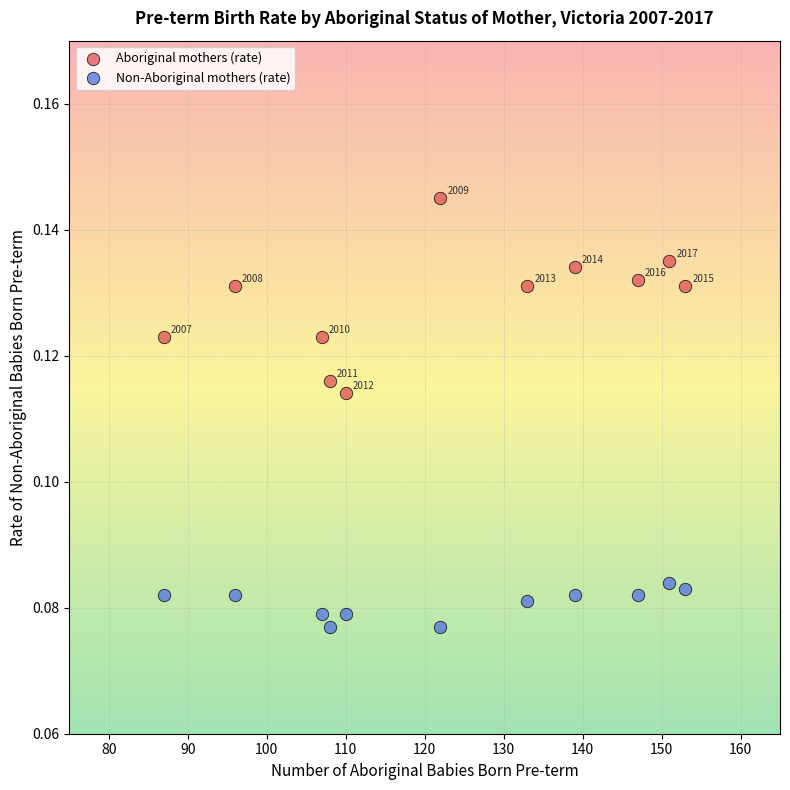

Which series has the widest spread of Y values?

Aboriginal mothers (rate)